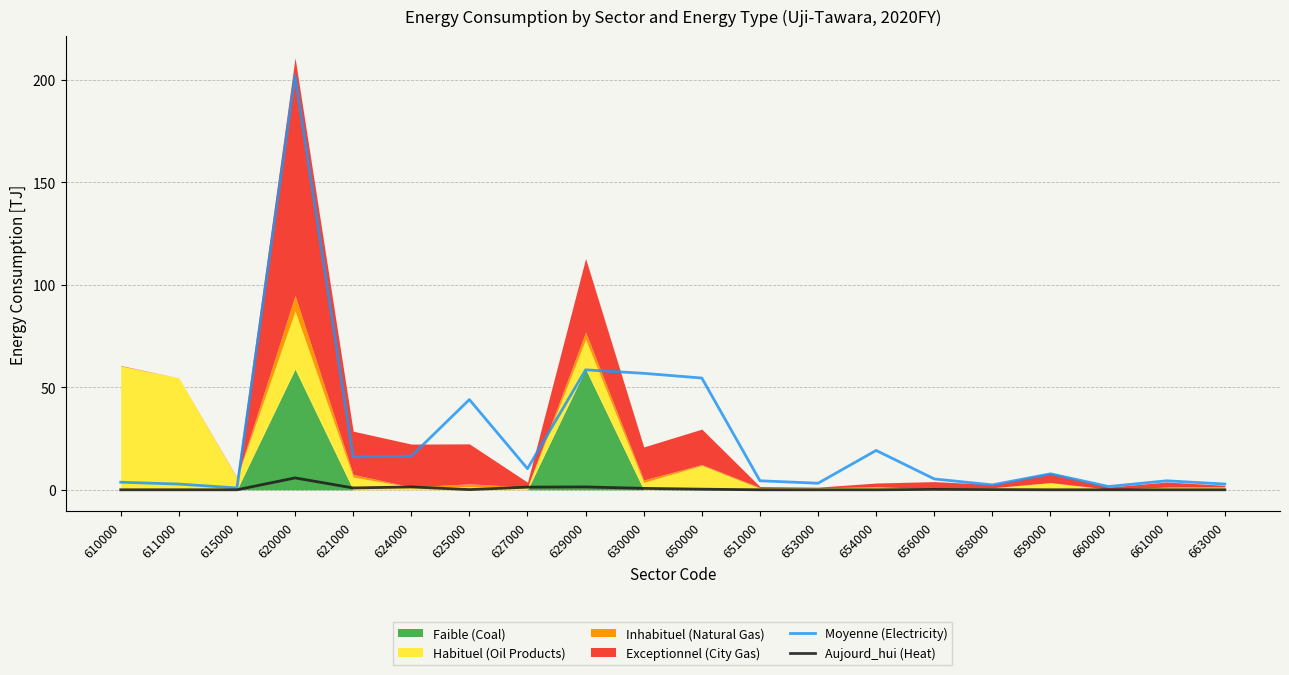

What is the average value of the Moyenne (Electricity) series?

25.9